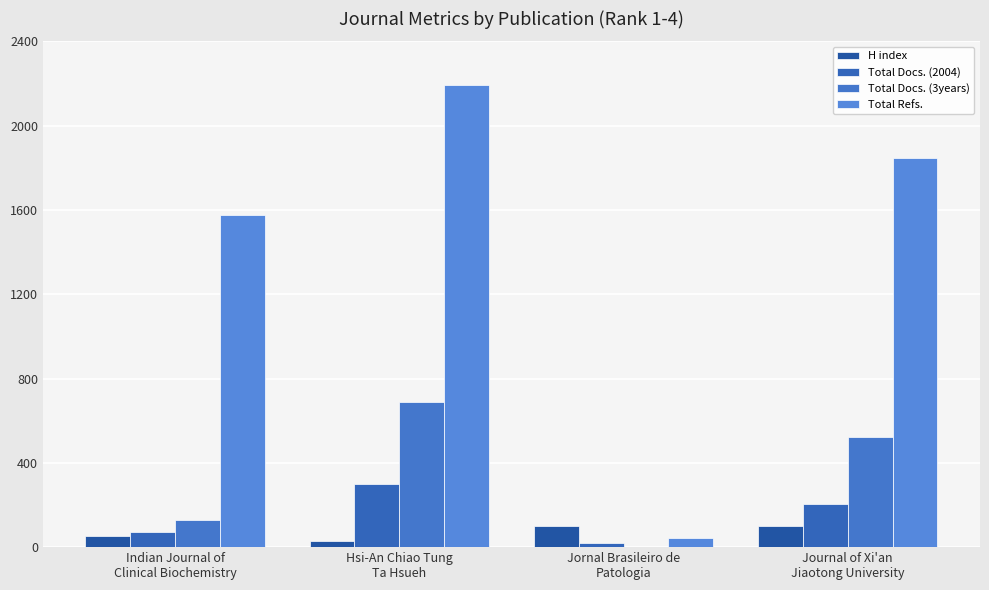

What is the label of the 2nd bar from the right?

Jornal Brasileiro de
Patologia